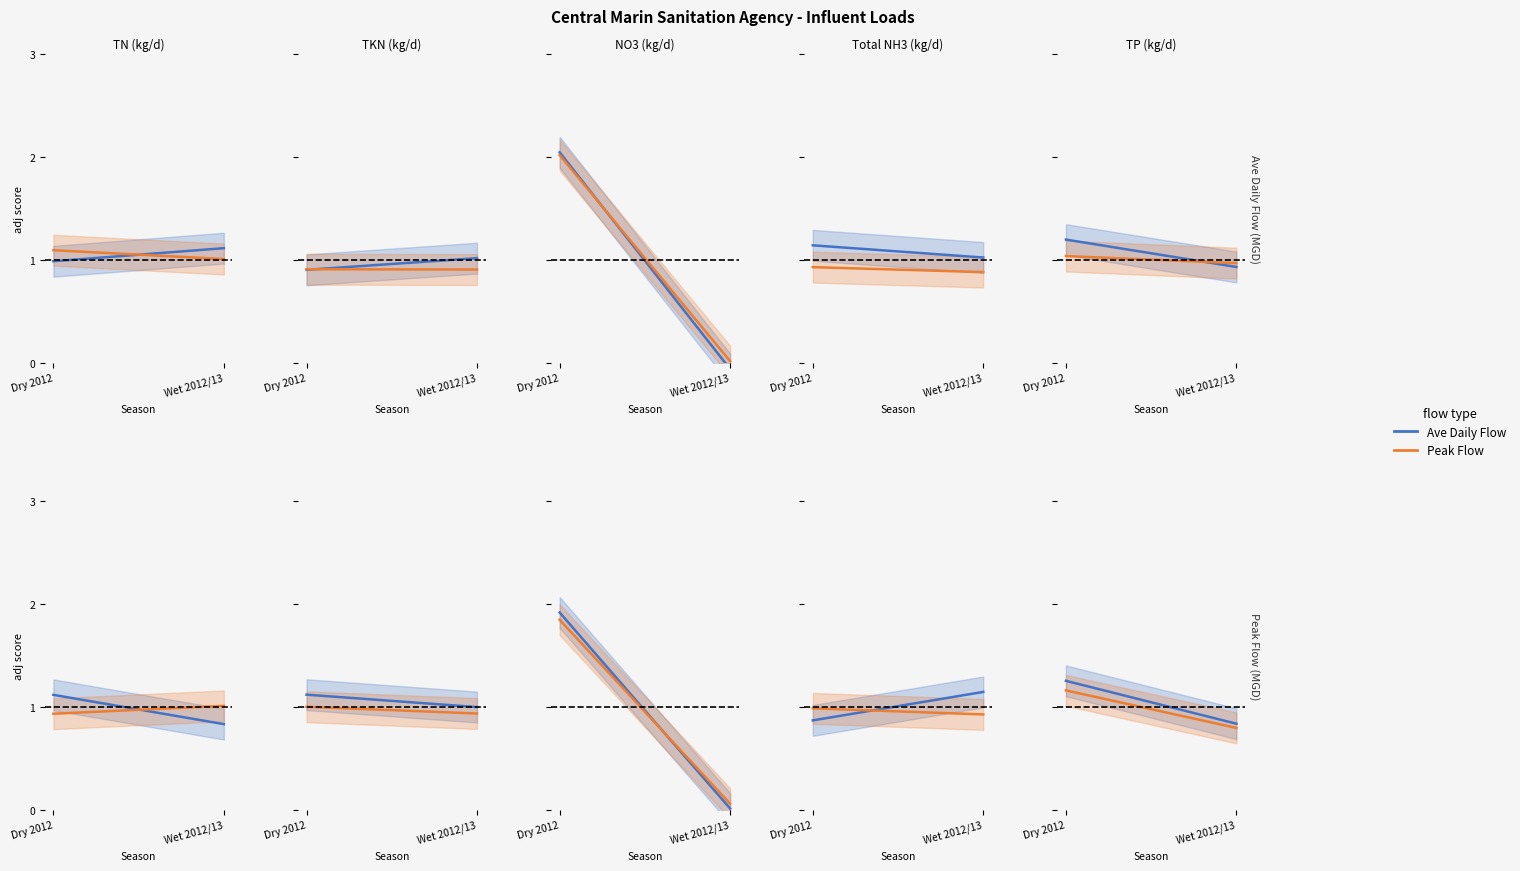

At which category is the sum across all series the highest?

Dry 2012